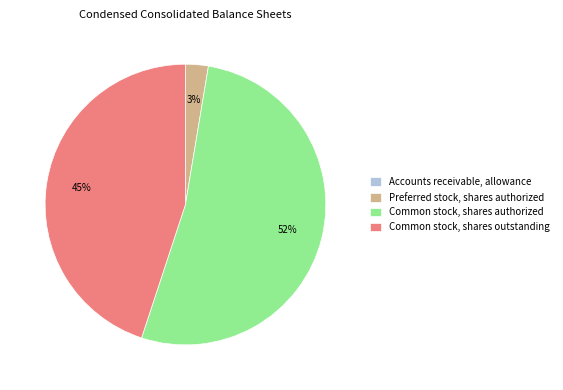

To the nearest percent, what is the difference between the largest and smallest slice percentages?

52%